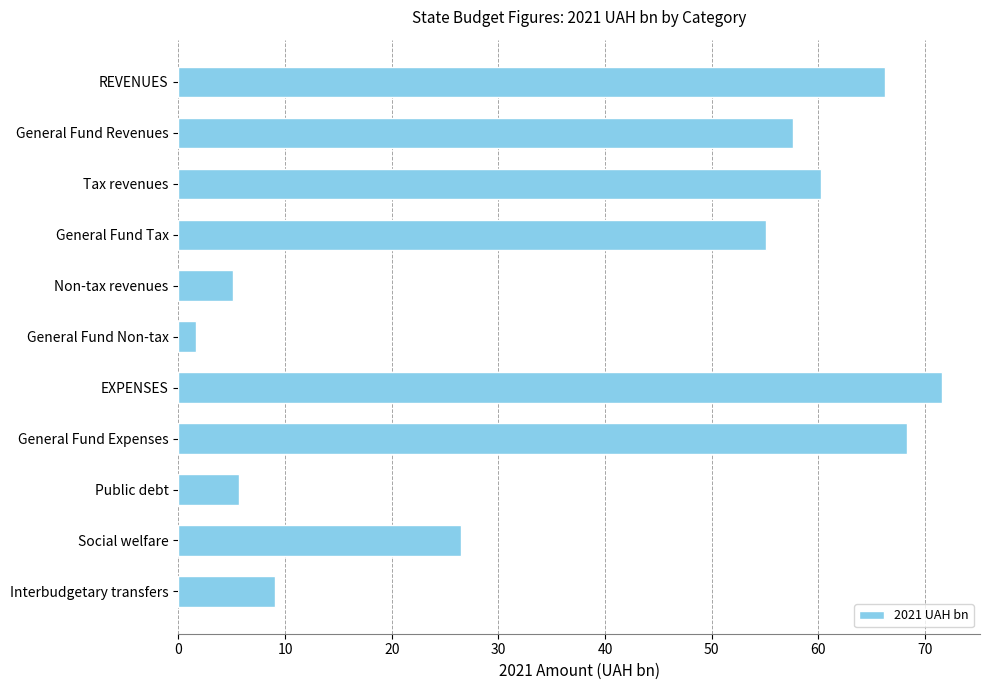

True or false: the data shows 4.6 at Interbudgetary transfers.

False